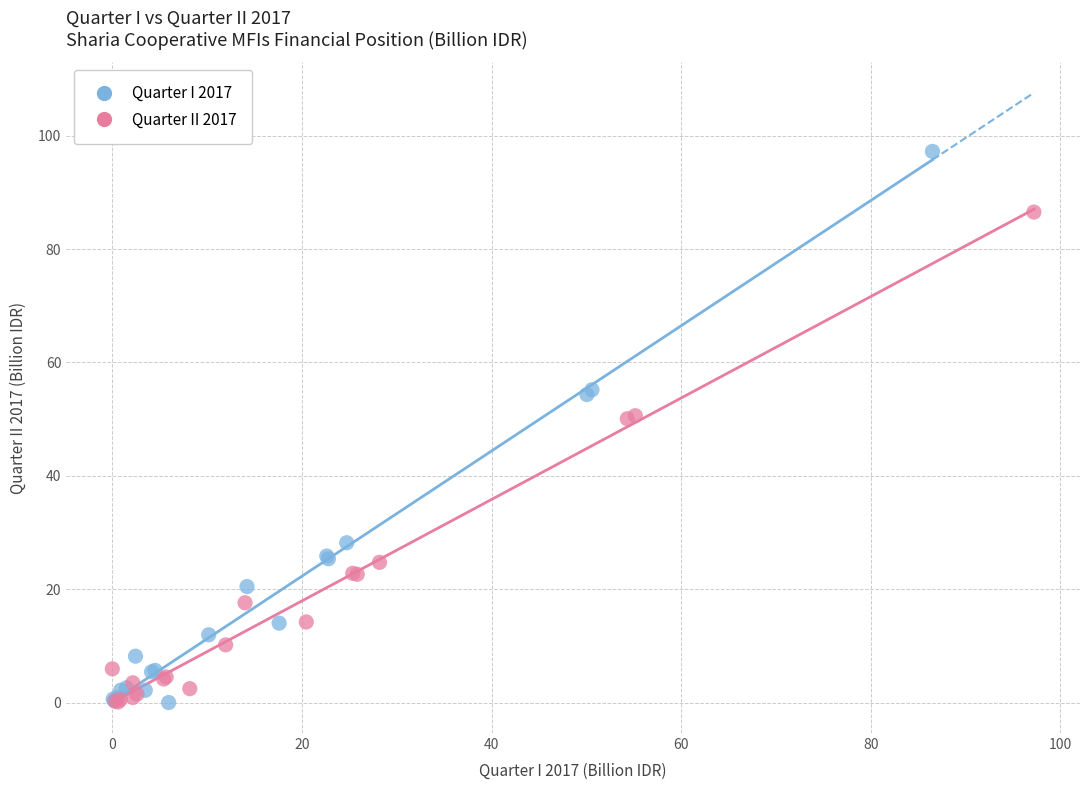

Which series reaches the maximum Y coordinate?

Quarter I 2017